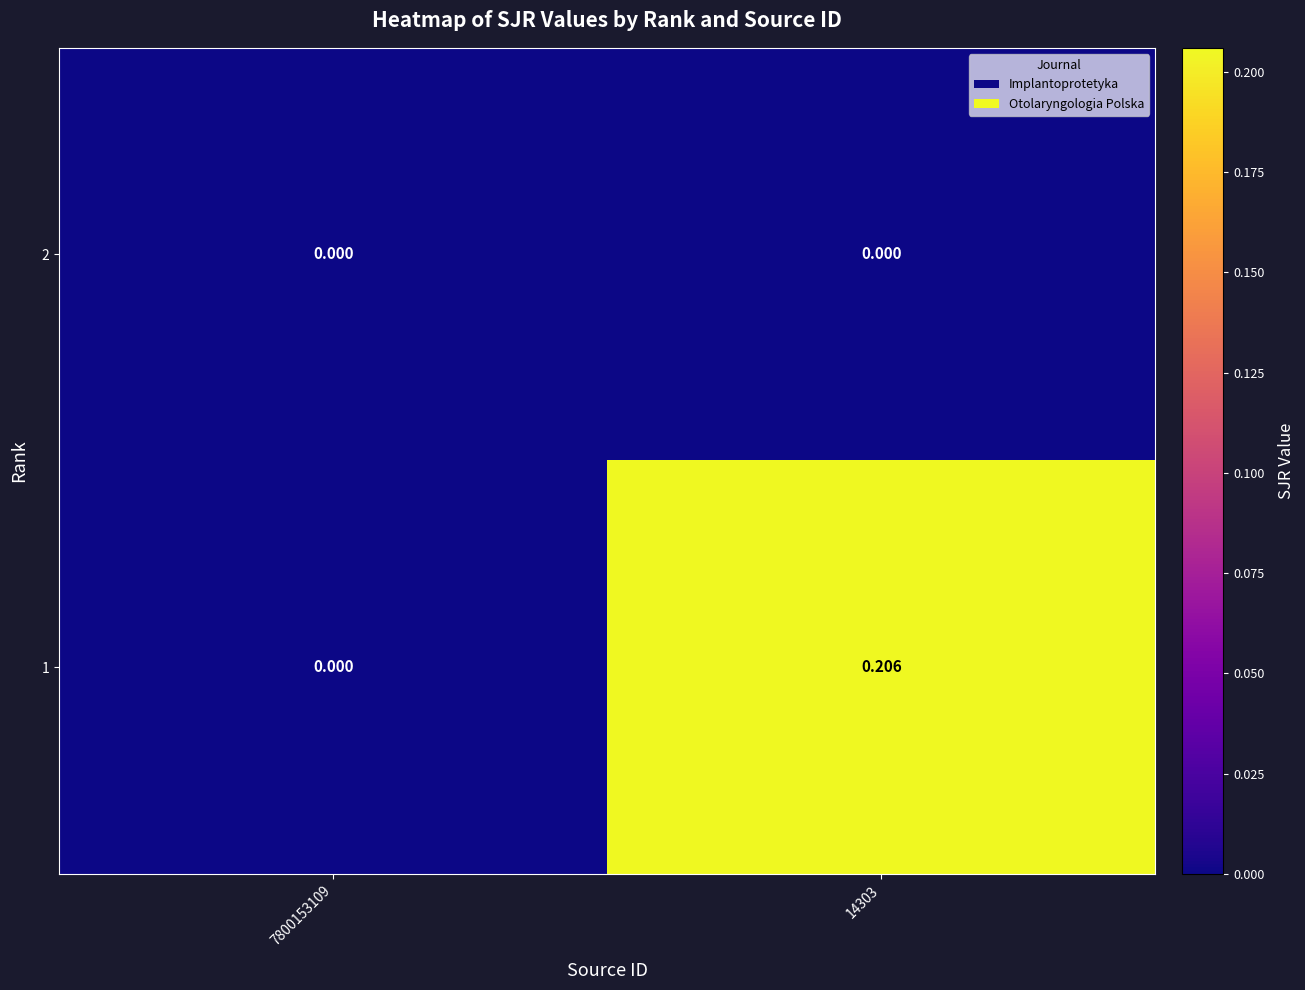

Is the value of 1 at 14303 greater than the value of 2 at 7800153109?

Yes